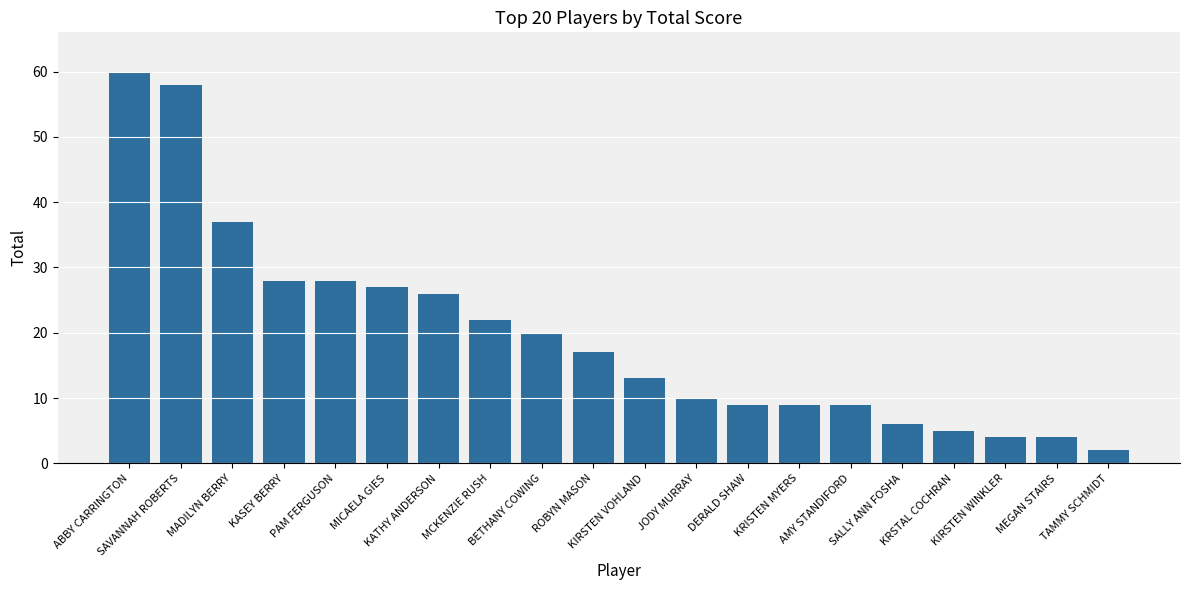

What is the average value?

20